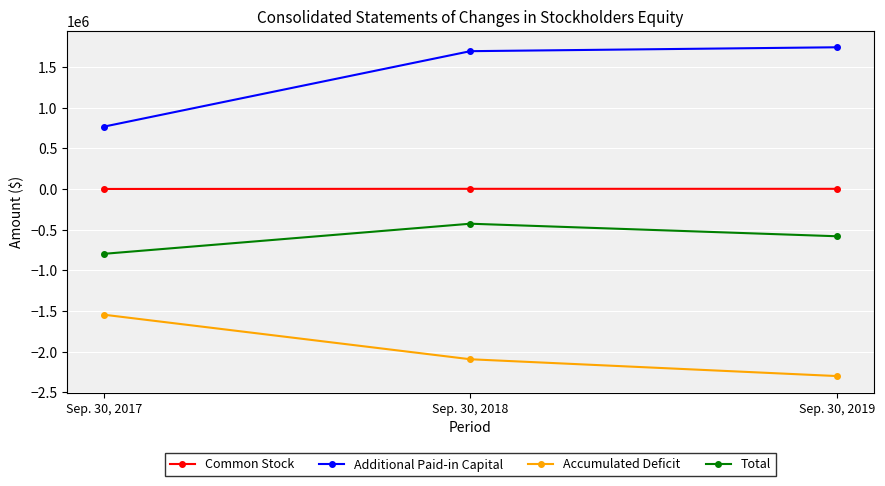

How many distinct data groups are displayed?

4